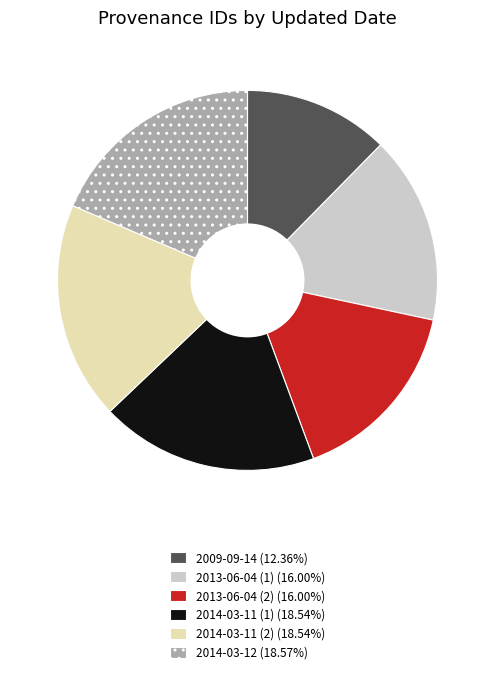

What is the ratio of the value at 2009-09-14 to the value at 2013-06-04 (1)?

0.8